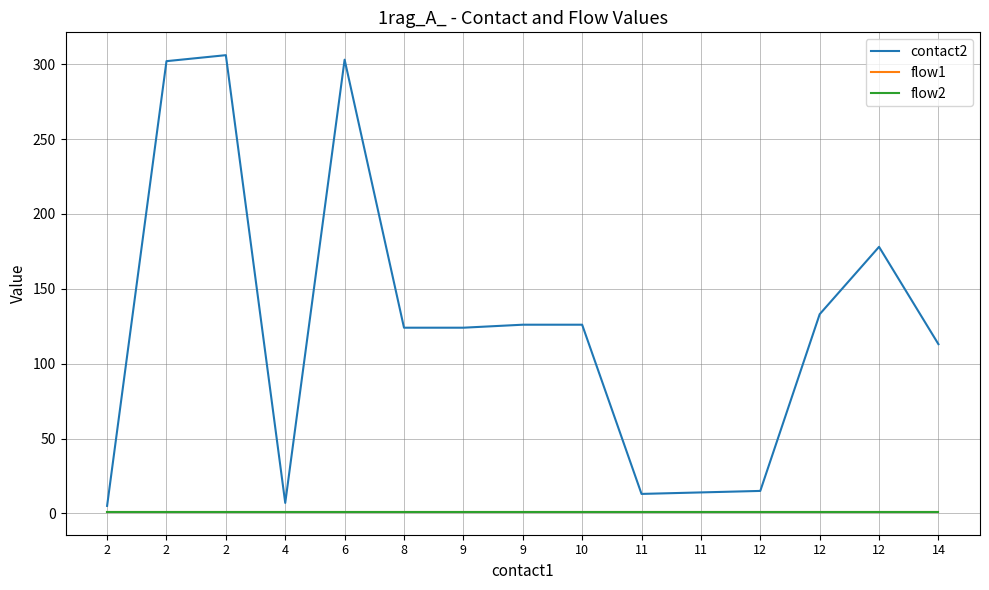

What is the value of the flow1 point at the 8th from the left?

1